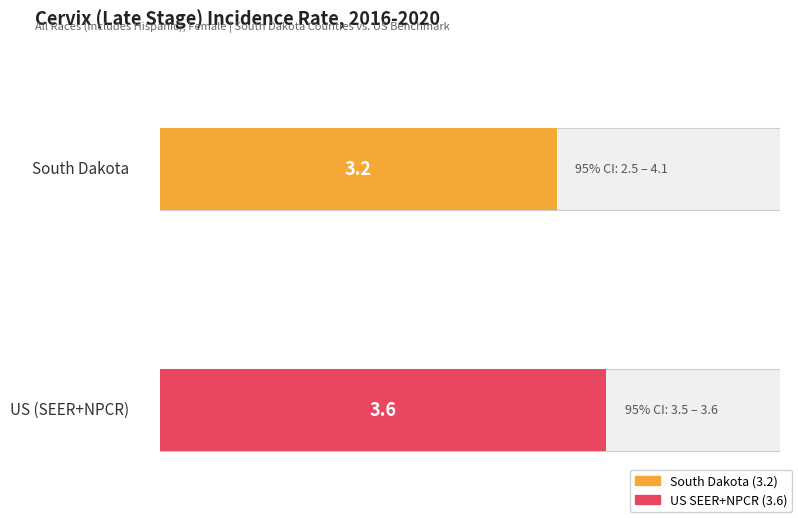

Between South Dakota and US (SEER+NPCR), which is larger?

US (SEER+NPCR)